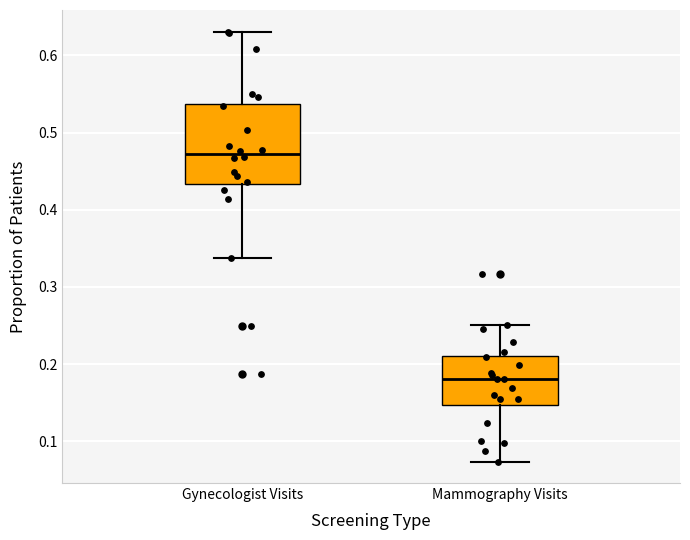

Where does the median line of the box for Gynecologist Visits sit on the y-axis? The values are not printed on the chart, so give them approximately, as read against the axis.

0.47